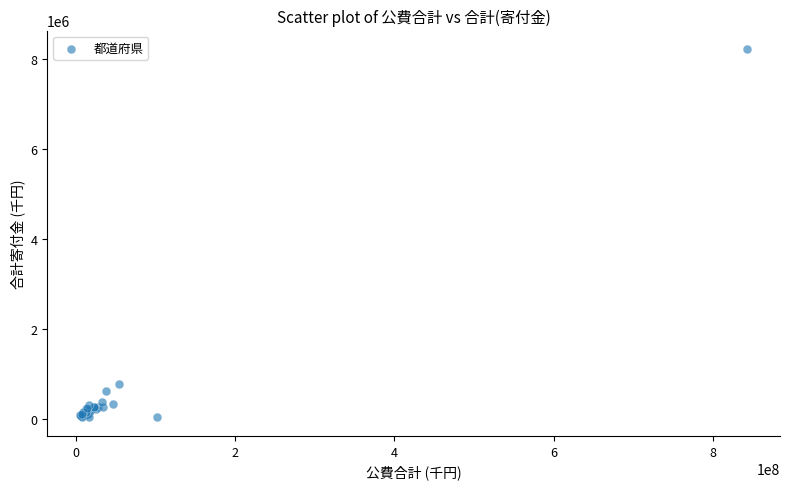

What Y value in the scatter plot is closest to 4127144?

781425